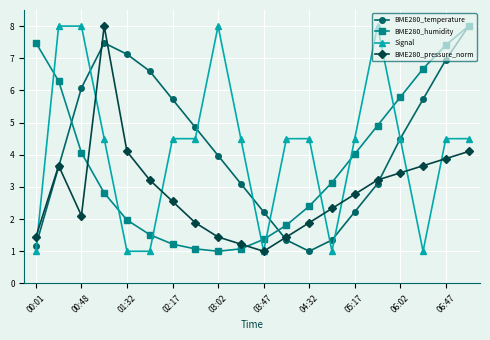

Which series ends up on top after the final intersection of BME280_humidity and BME280_pressure_norm?

BME280_humidity